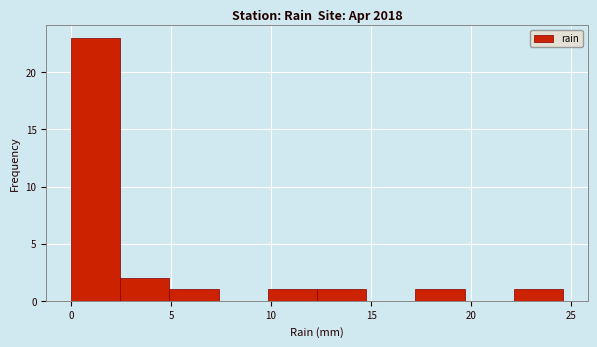

Which range on the x-axis has the tallest bar?

0.0 to 2.5